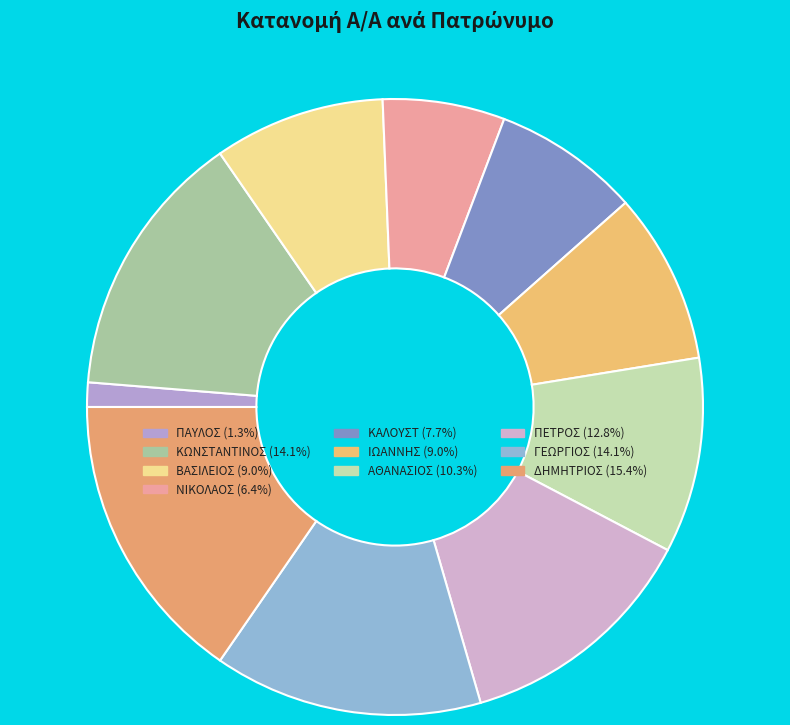

Count the number of slices in the pie.

10